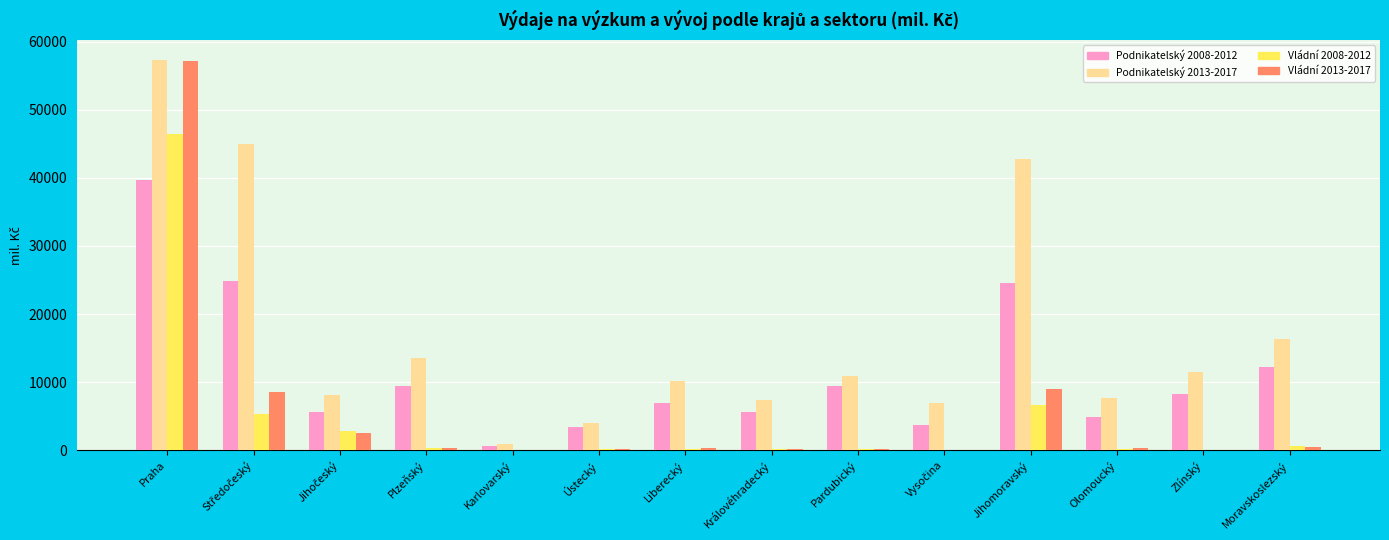

Which series has the largest total across all categories?

Podnikatelský 2013-2017